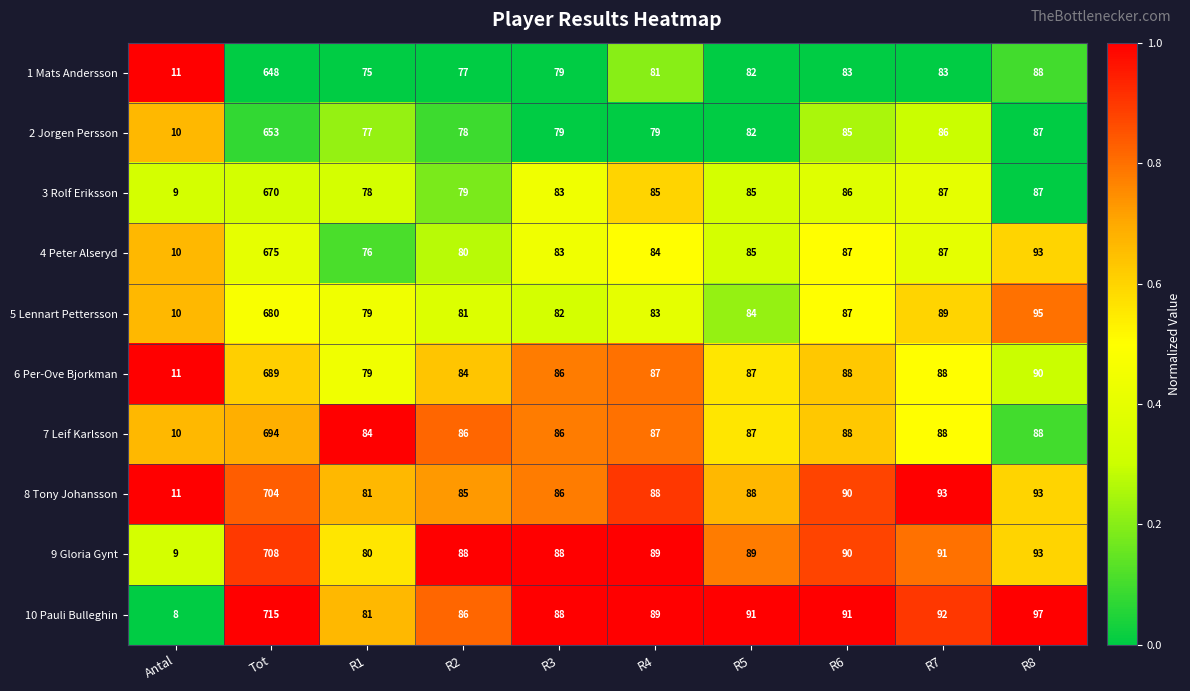

Rank the series at Tot from lowest to highest value.

1 Mats Andersson, 2 Jorgen Persson, 3 Rolf Eriksson, 4 Peter Alseryd, 5 Lennart Pettersson, 6 Per-Ove Bjorkman, 7 Leif Karlsson, 8 Tony Johansson, 9 Gloria Gynt, 10 Pauli Bulleghin